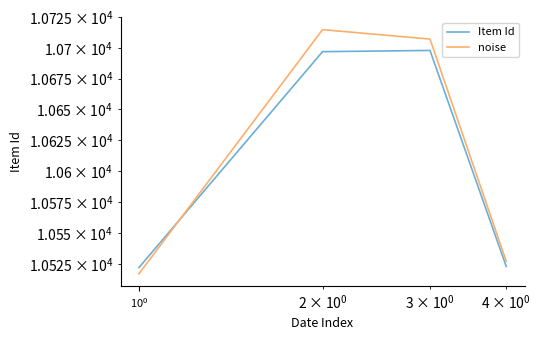

Which series has the largest range (max minus min)?

noise